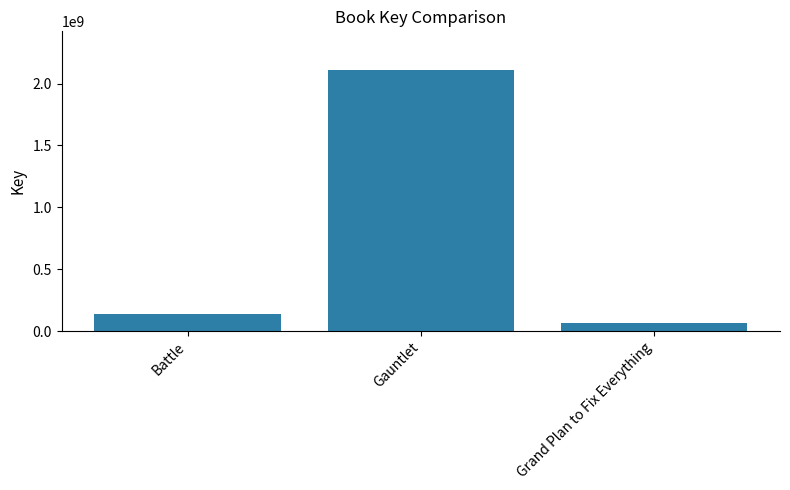

Which has a higher value, Grand Plan to Fix Everything or Gauntlet?

Gauntlet